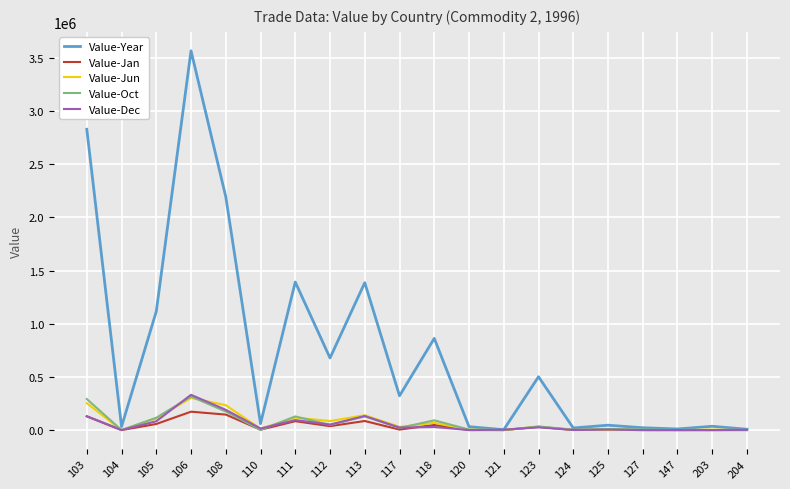

Which series has the largest total across all categories?

Value-Year